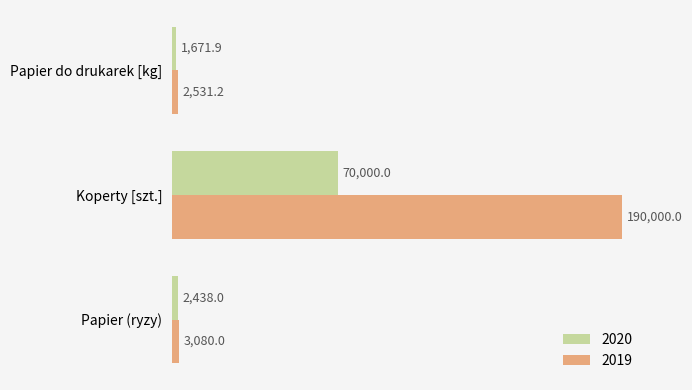

What is the difference between the maximum and minimum values in the 2019 series?

187468.8